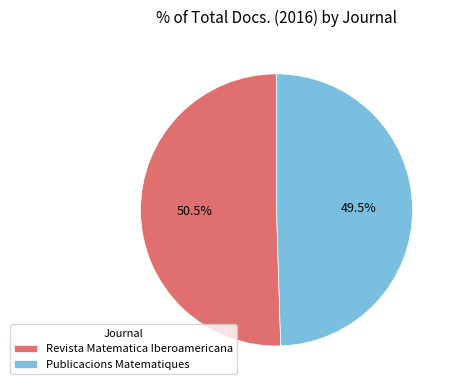

What percentage do Publicacions Matematiques and Revista Matematica Iberoamericana together represent?

100.0%